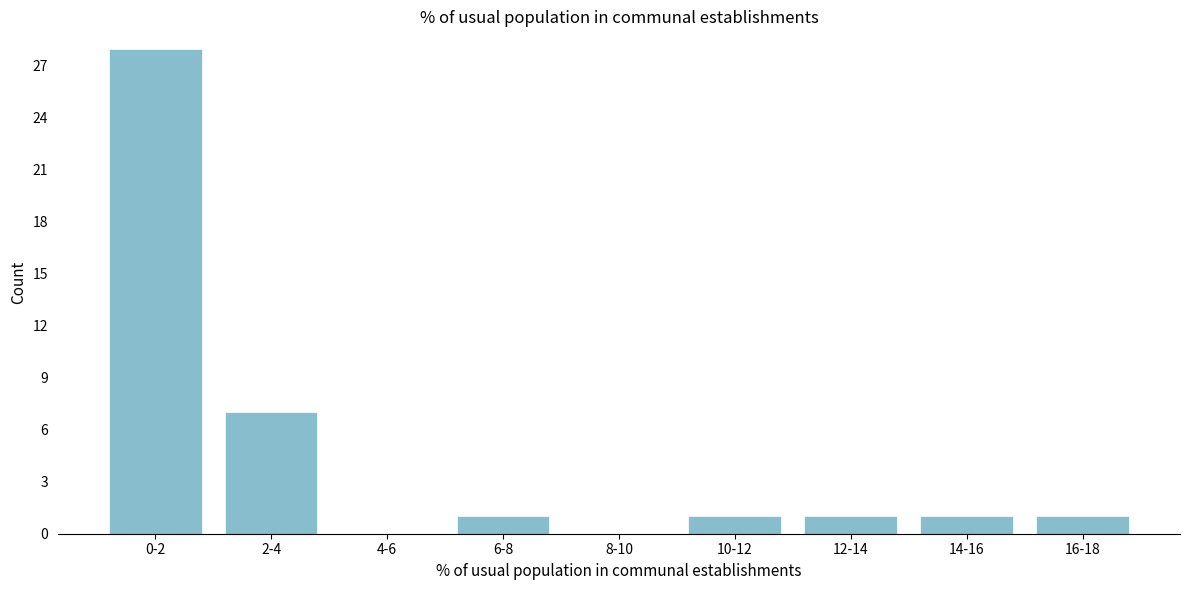

Reading left to right, extract all data points from this chart.

0-2=28	2-4=7	4-6=0	6-8=1	8-10=0	10-12=1	12-14=1	14-16=1	16-18=1